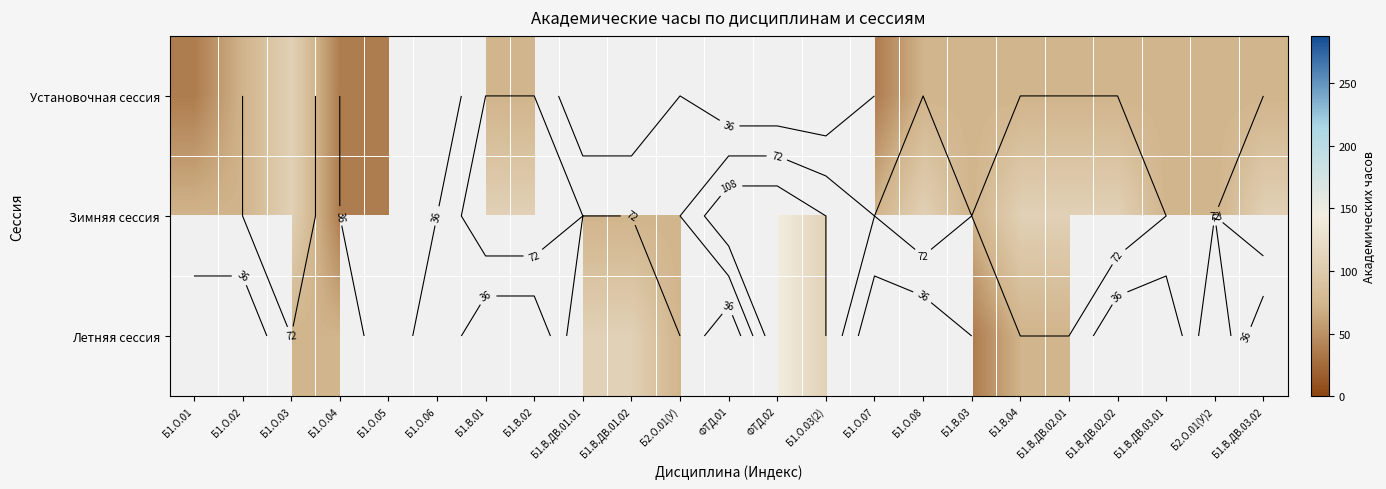

The Летняя сессия series shows 72.0 at Б1.О.03. True or false?

True